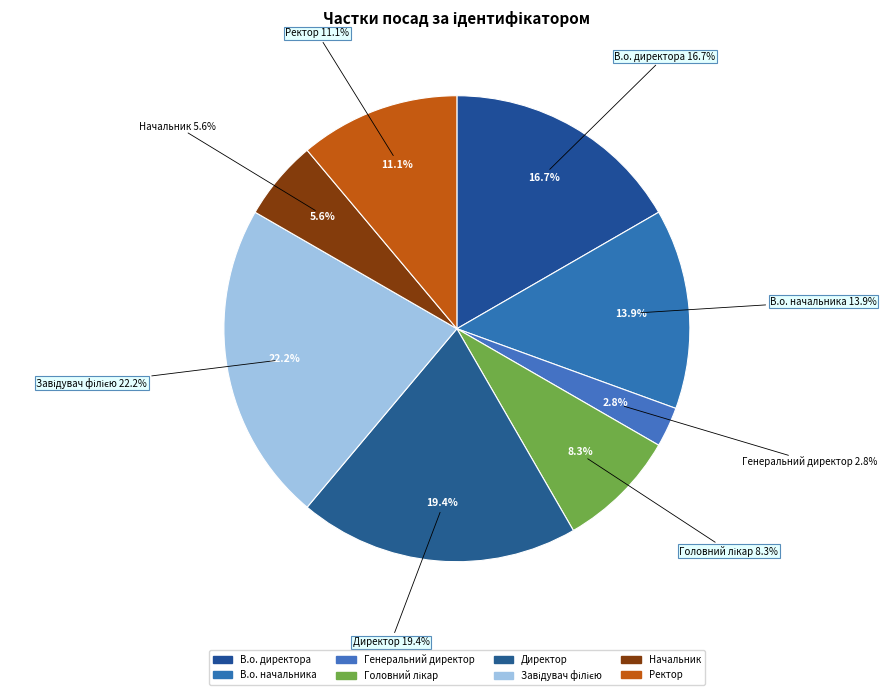

True or false: Ректор accounts for 1% of the total.

False